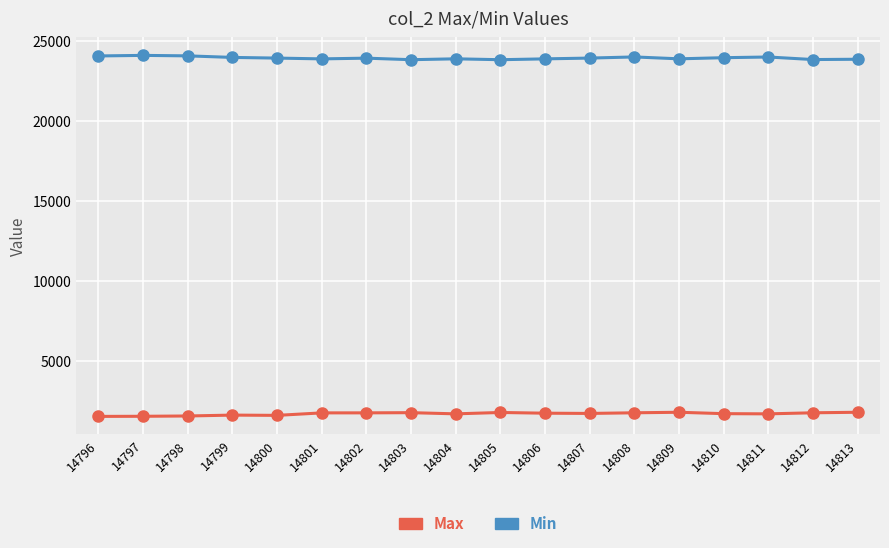

The Min series shows 23877 at 14809. True or false?

True